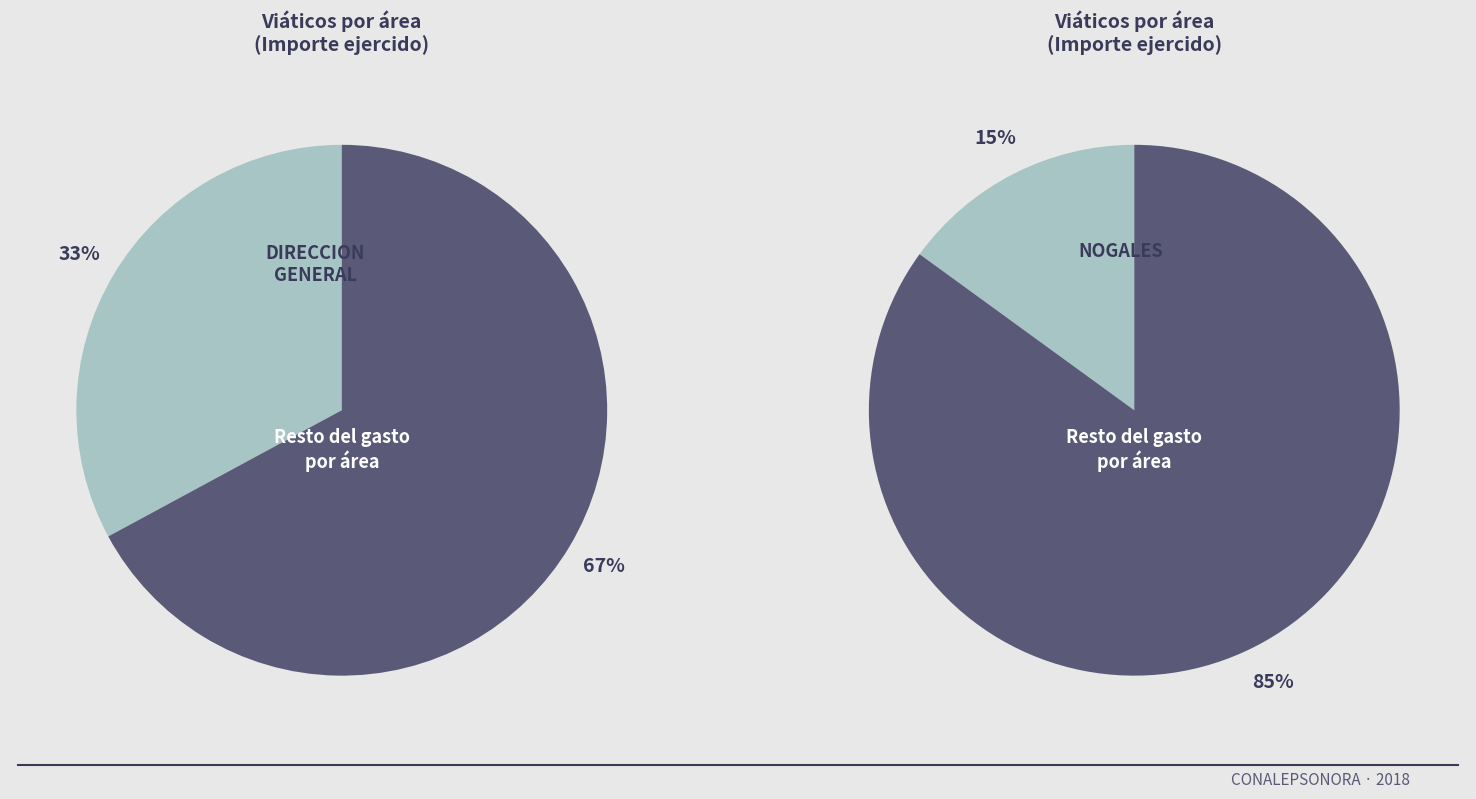

Is the sum of 12 and 4 greater than half?

No